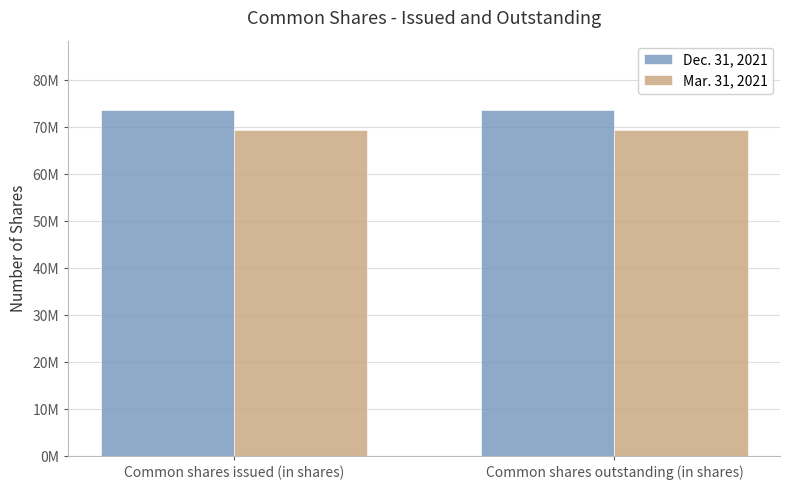

What are all the series names shown in the legend?

Dec. 31, 2021, Mar. 31, 2021